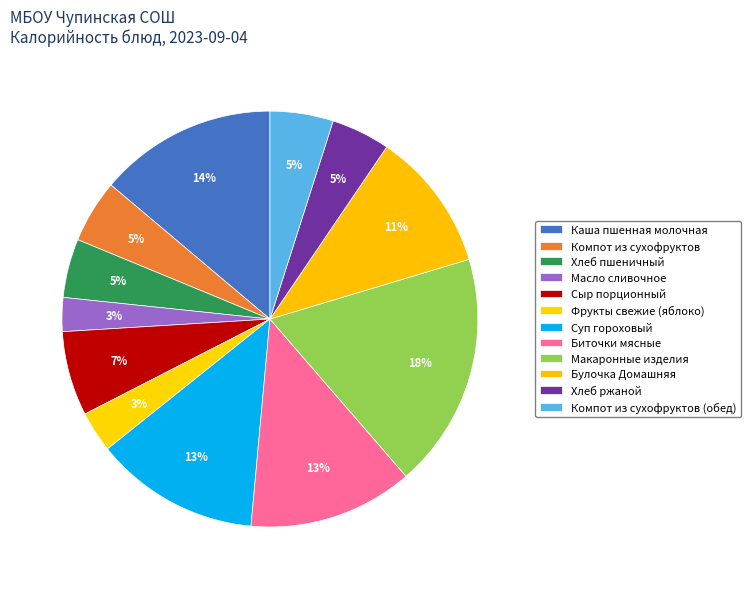

How many segments does this pie chart have?

12